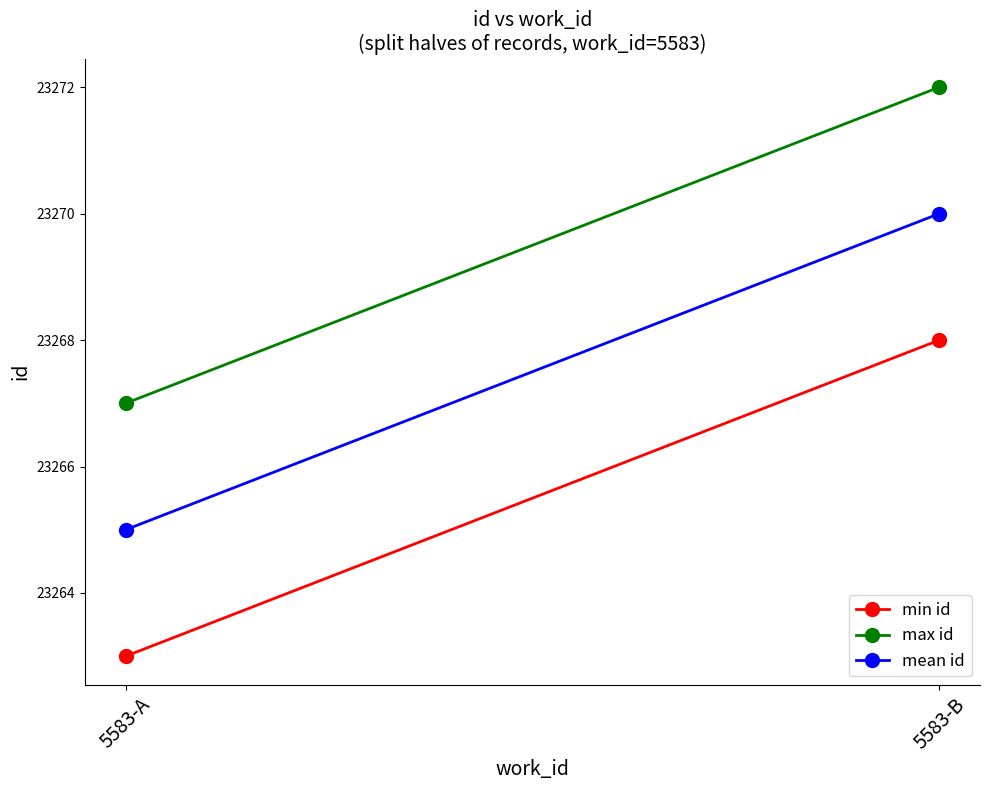

The value of mean id at 5583-A is 23265. True or false?

True